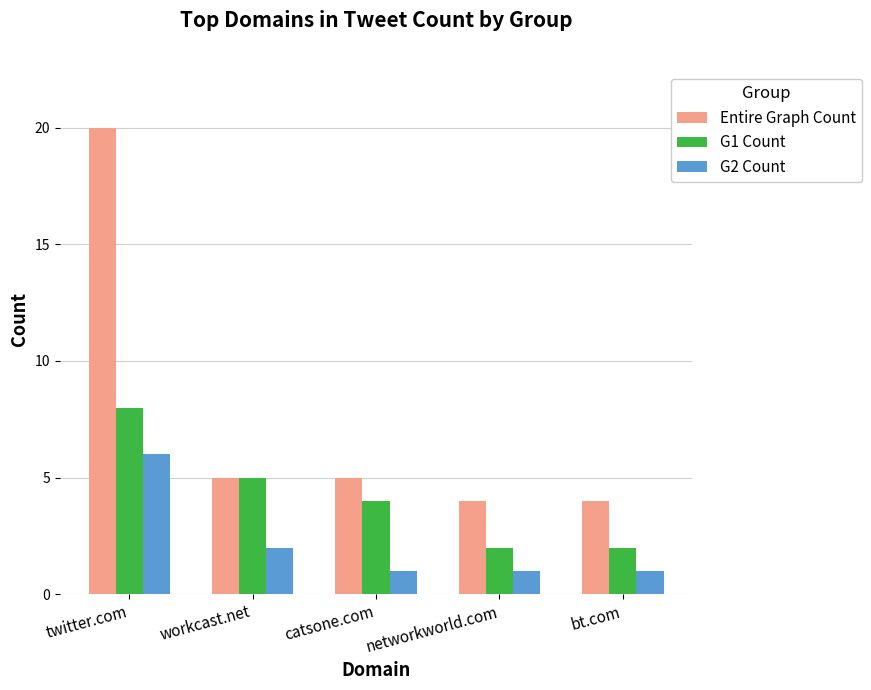

What is the label of the 4th bar from the left?

networkworld.com